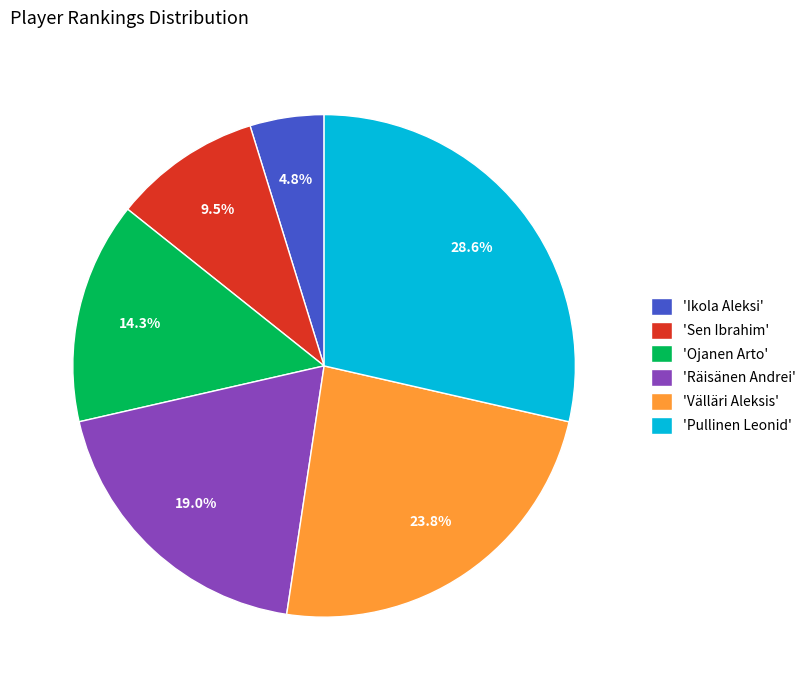

Rank the categories by value from highest to lowest.

'Pullinen Leonid', 'Välläri Aleksis', 'Räisänen Andrei', 'Ojanen Arto', 'Sen Ibrahim', 'Ikola Aleksi'